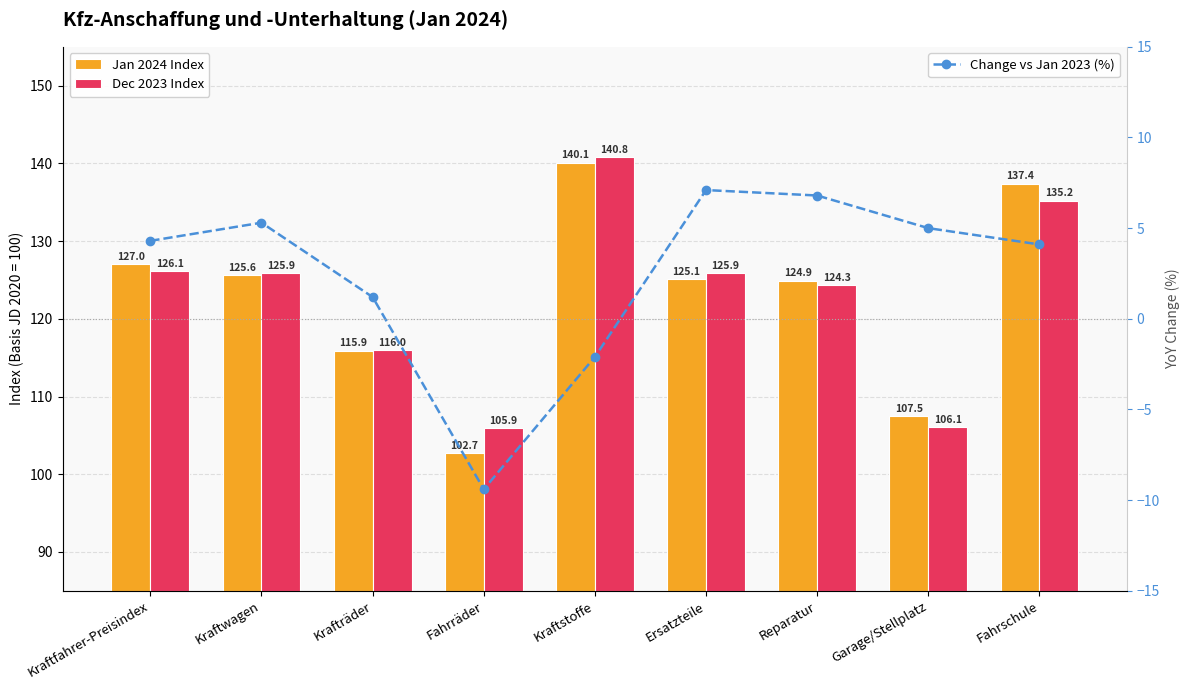

What are all the series names shown in the legend?

Jan 2024 Index, Dec 2023 Index, Change vs Jan 2023 (%)